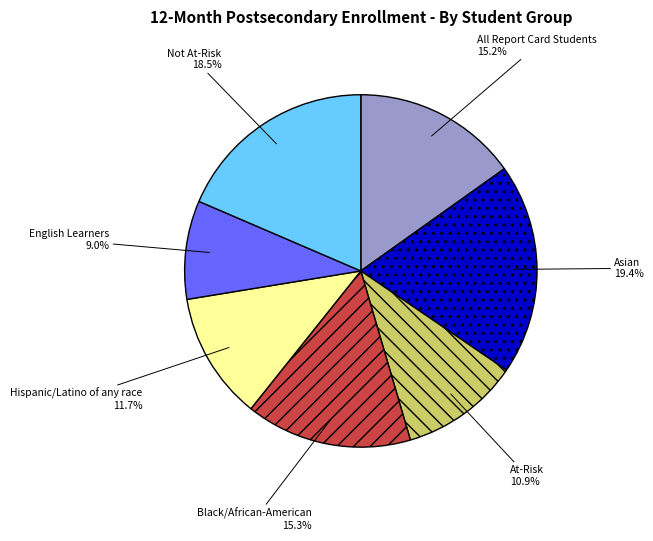

Which slice is the smallest?

English Learners